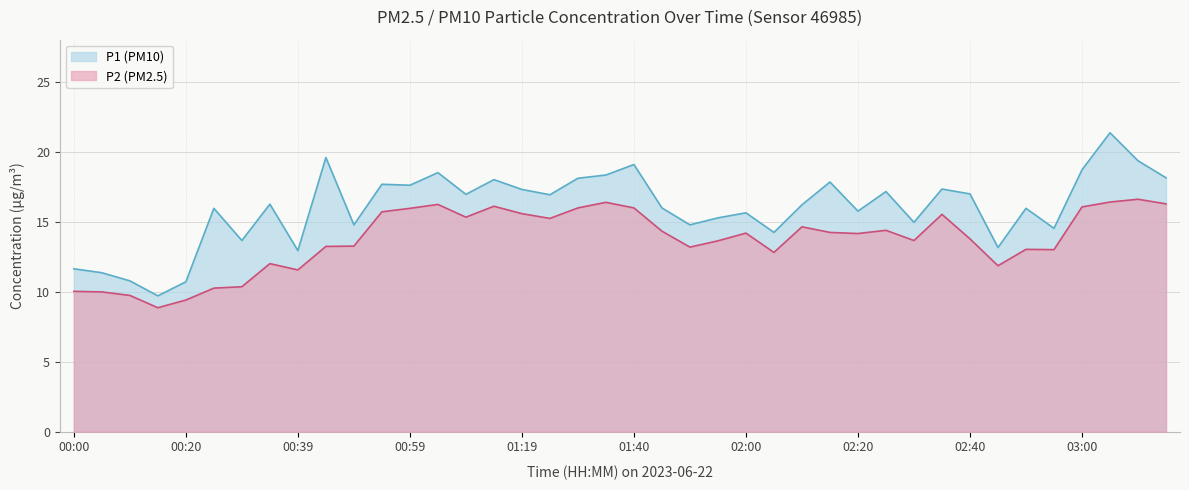

Which series has the largest total across all categories?

P1 (PM10)